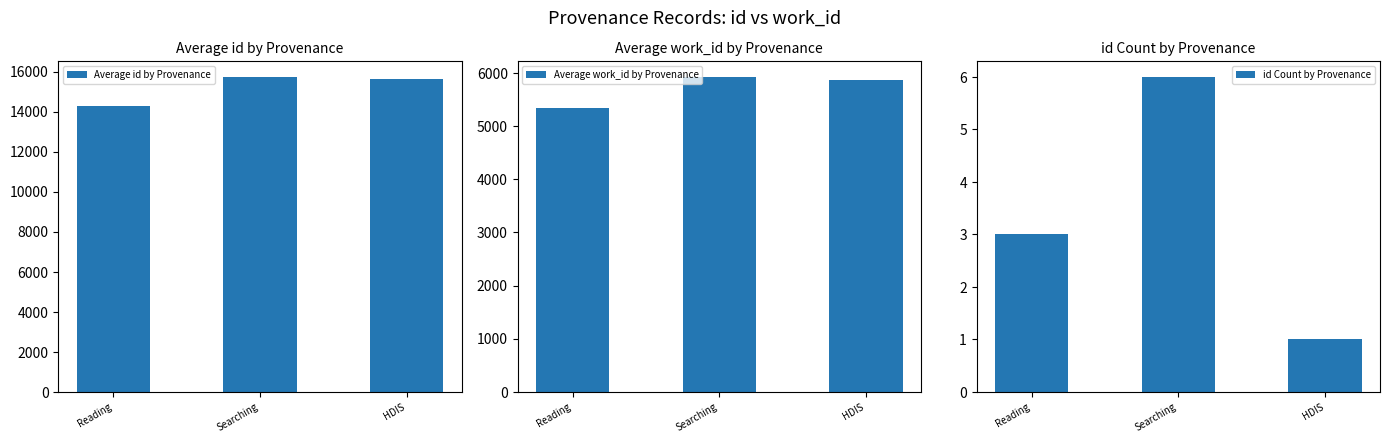

Which series has the widest spread of values?

Average id by Provenance